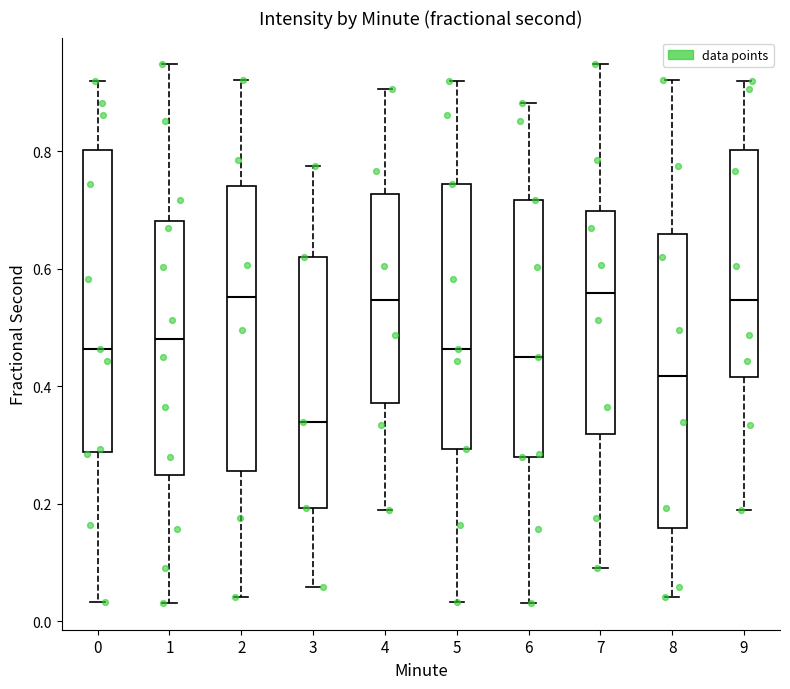

Which box's median line is the lowest?

3